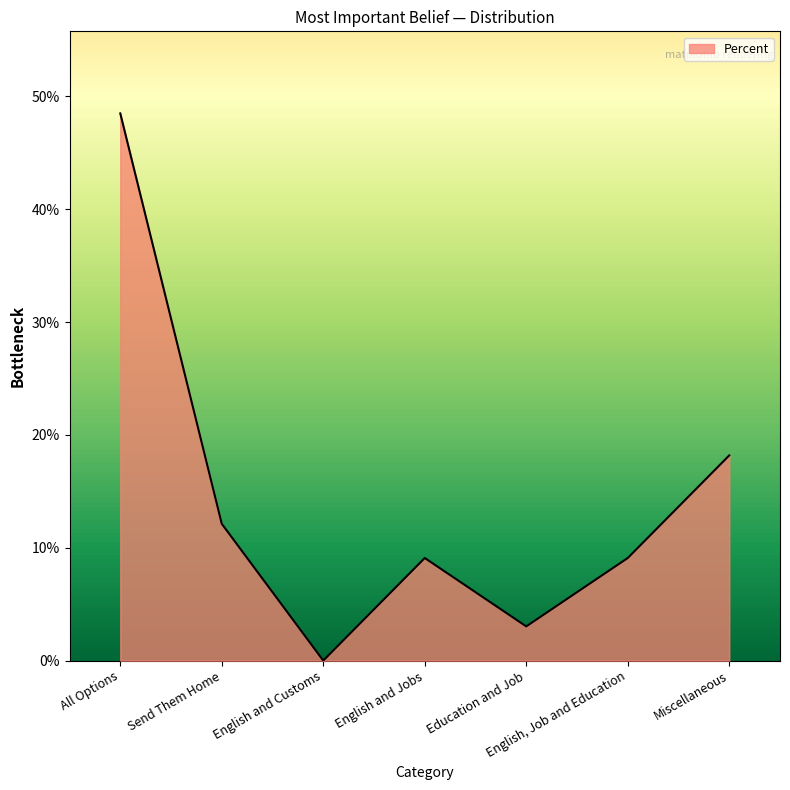

Does the chart have visible grid lines?

No